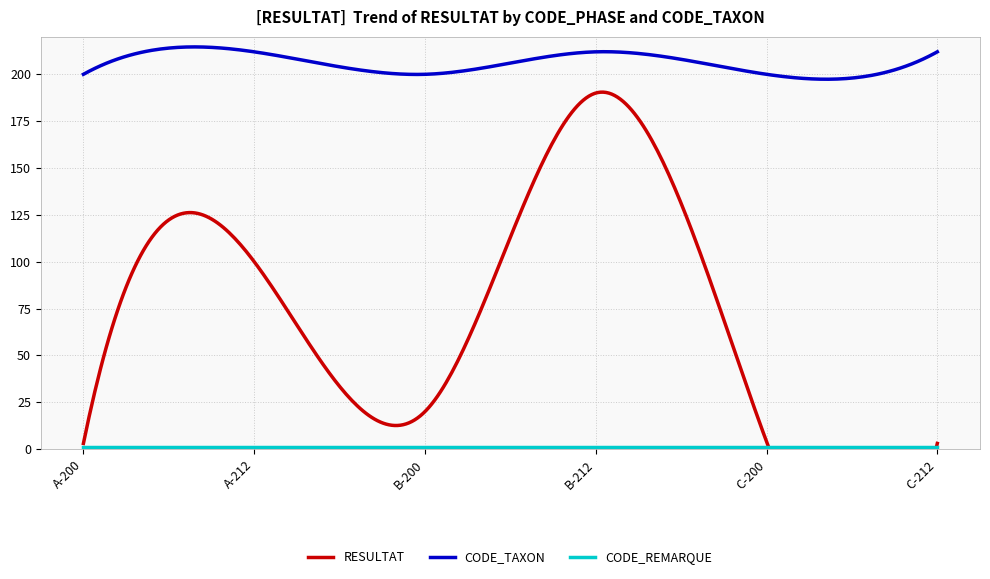

What is the average value of the RESULTAT series?

53